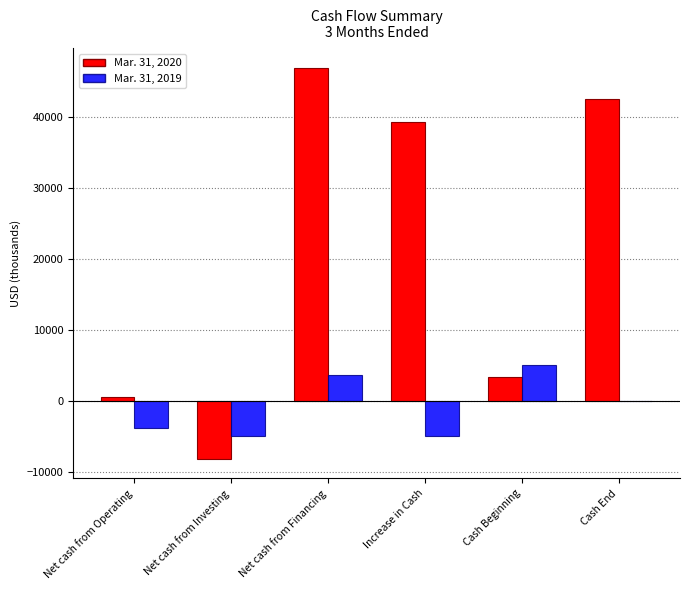

At which category is the sum across all series the highest?

Net cash from Financing